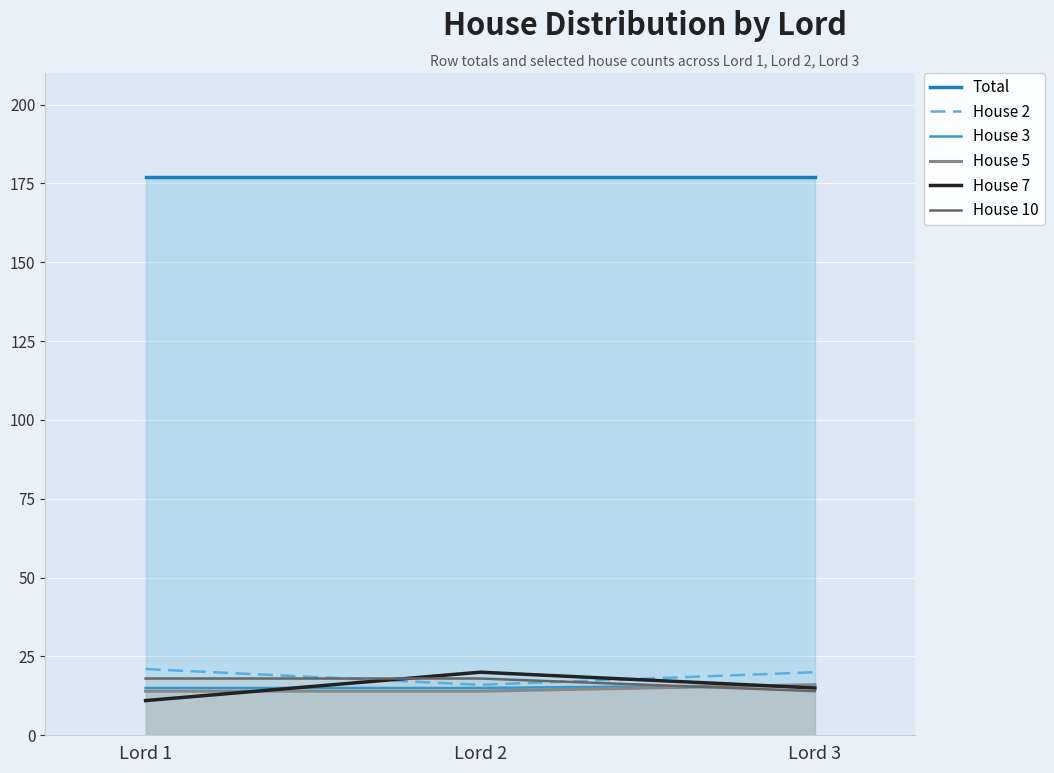

At which label does House 3 reach its minimum?

Lord 1